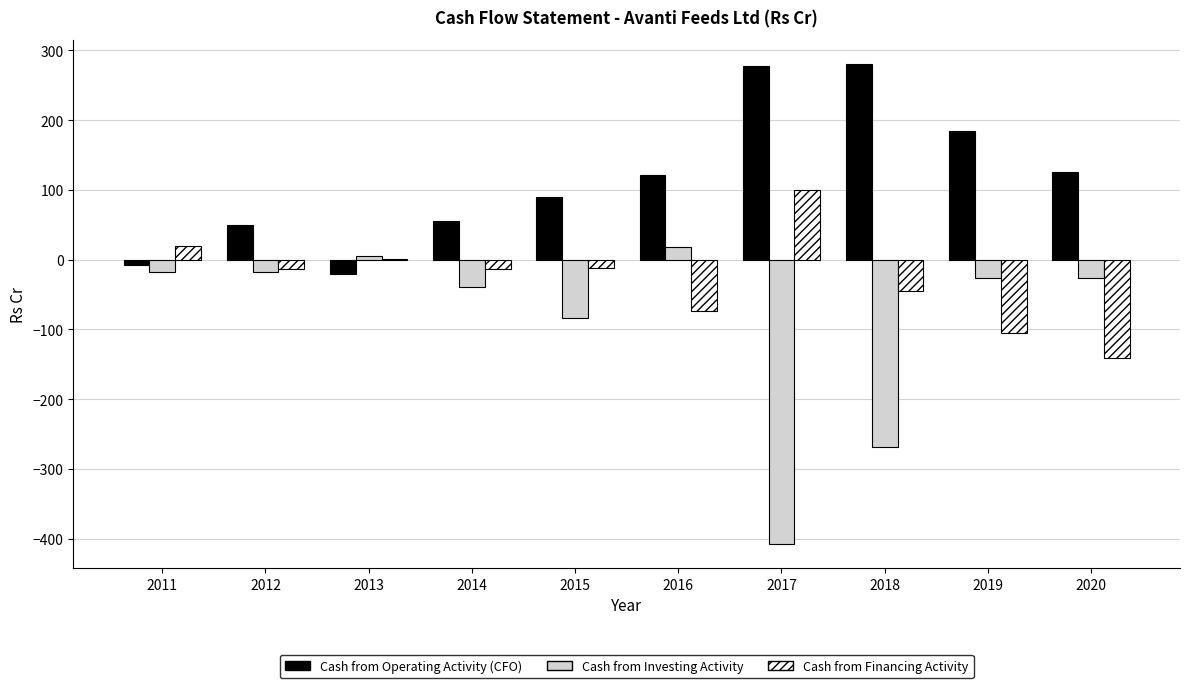

True or false: Cash from Investing Activity has a value of -11.3 at 2014.

False